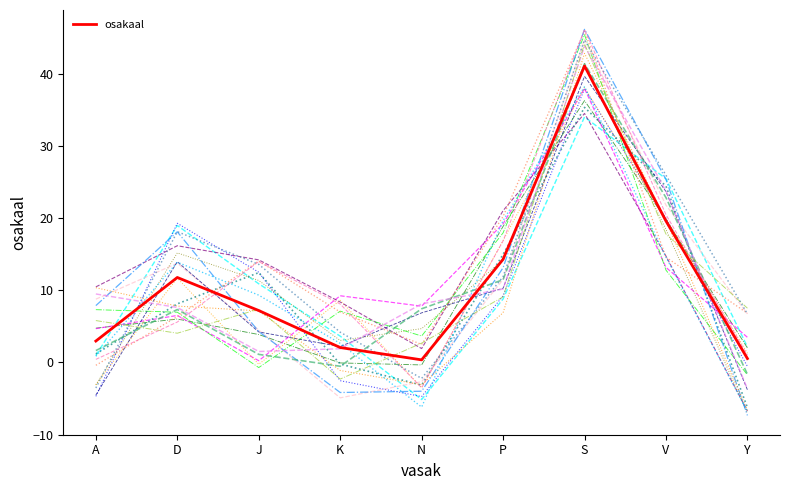

Which has a higher value, V or Y?

V